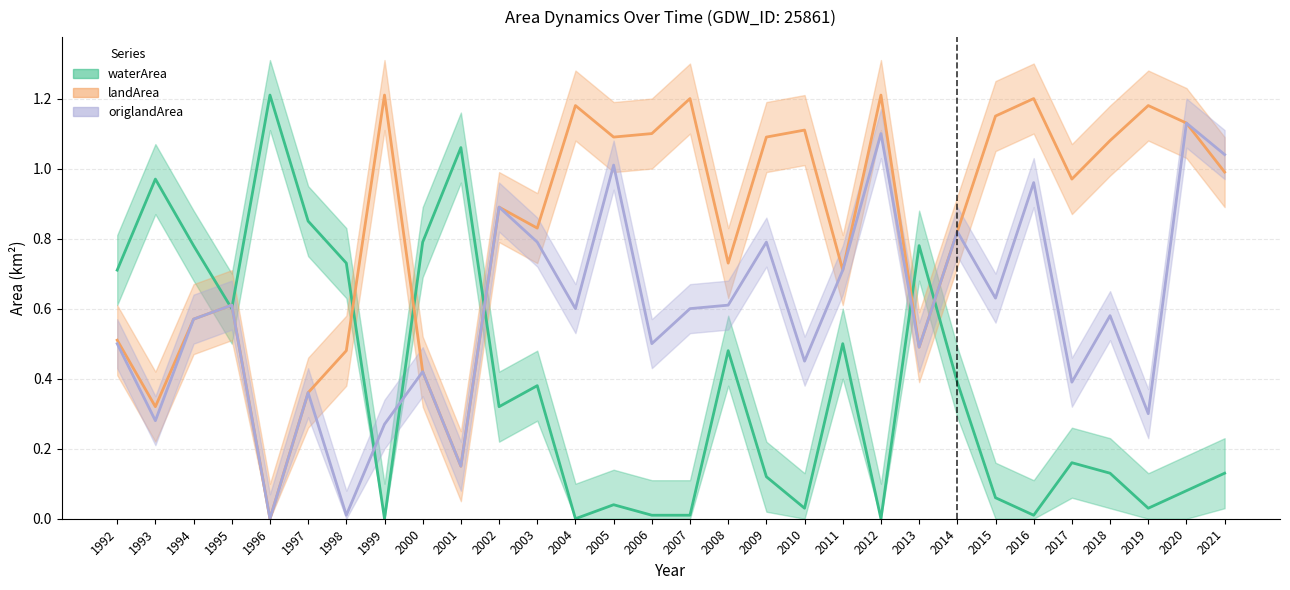

How many lines are shown in the chart?

3